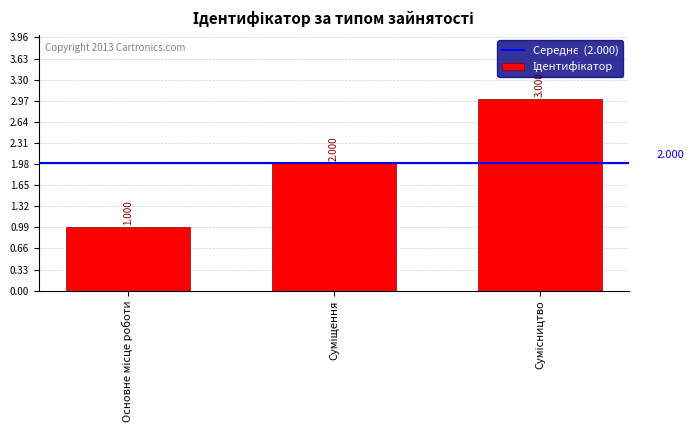

True or false: the data shows 2 at Основне місце роботи.

False